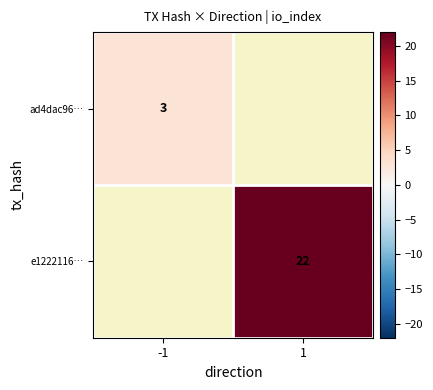

How many series are shown in this chart?

2